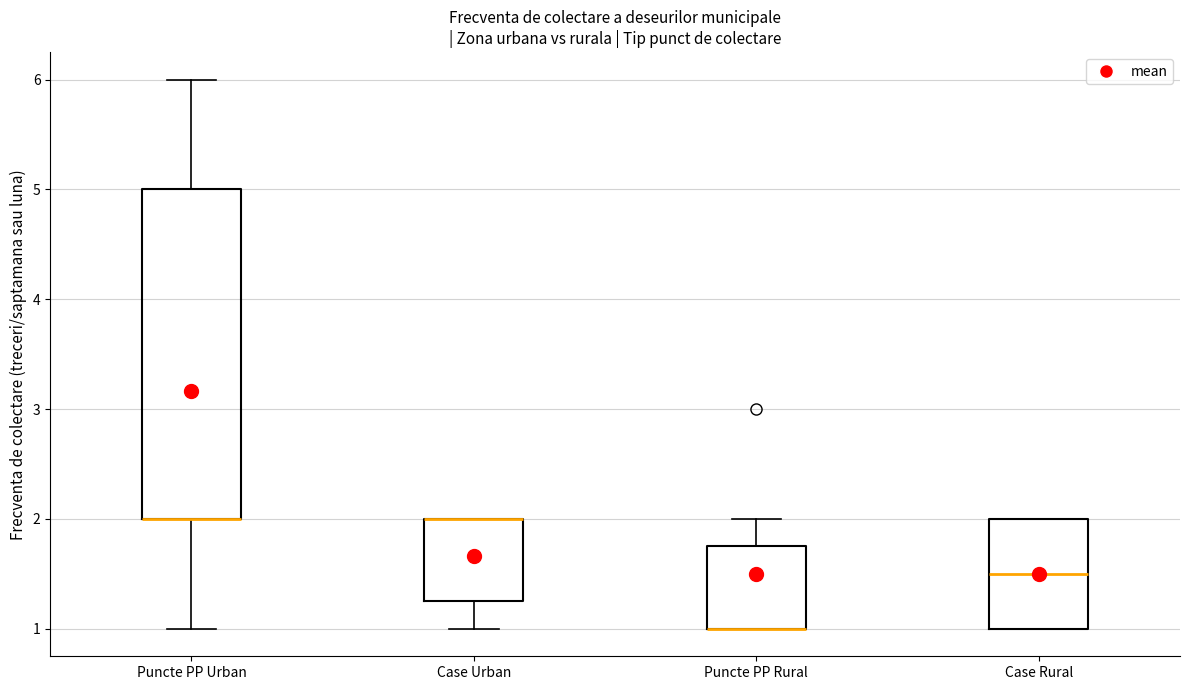

Reading left to right, read every box against the y-axis: the position of its median line, the range the box covers, and the ends of its whiskers. The values are not printed on the chart, so give them approximately, as read against the axis.

Puncte PP Urban: median 2.0 (drawn on the box's lower edge), box 2.0 to 5.0, whiskers 1.0 to 6.0
Case Urban: median 2.0 (drawn on the box's upper edge), box 1.3 to 2.0, whiskers 1.0 to 2.0
Puncte PP Rural: median 1.0 (drawn on the box's lower edge), box 1.0 to 1.8, whiskers 1.0 to 2.0
Case Rural: median 1.5, box 1.0 to 2.0, whiskers 1.0 to 2.0